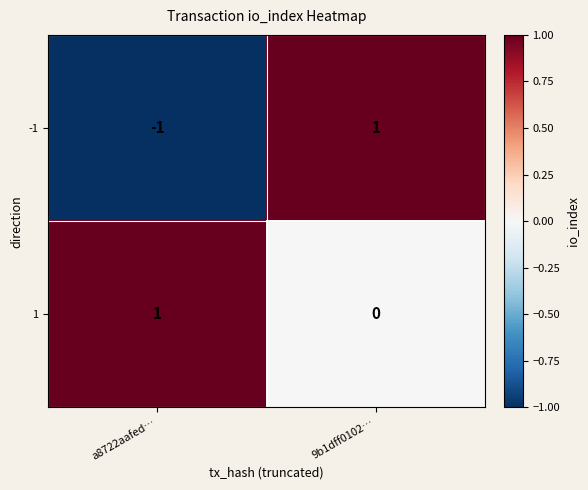

Reading left to right, list all the values displayed in this chart.

-1: -1	1
1: 1	0